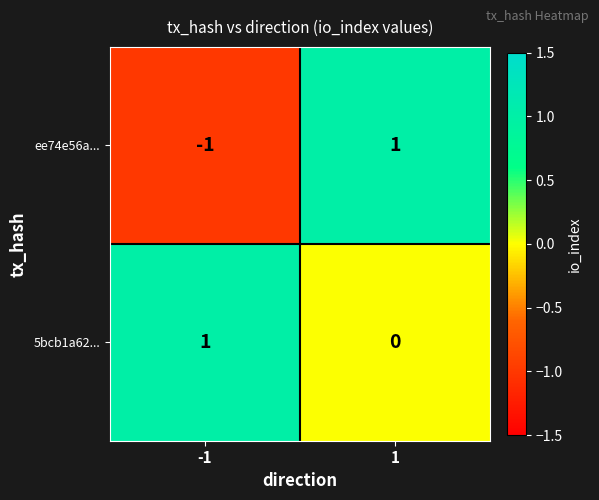

List the labels in order of 5bcb1a62... value, largest first.

-1, 1